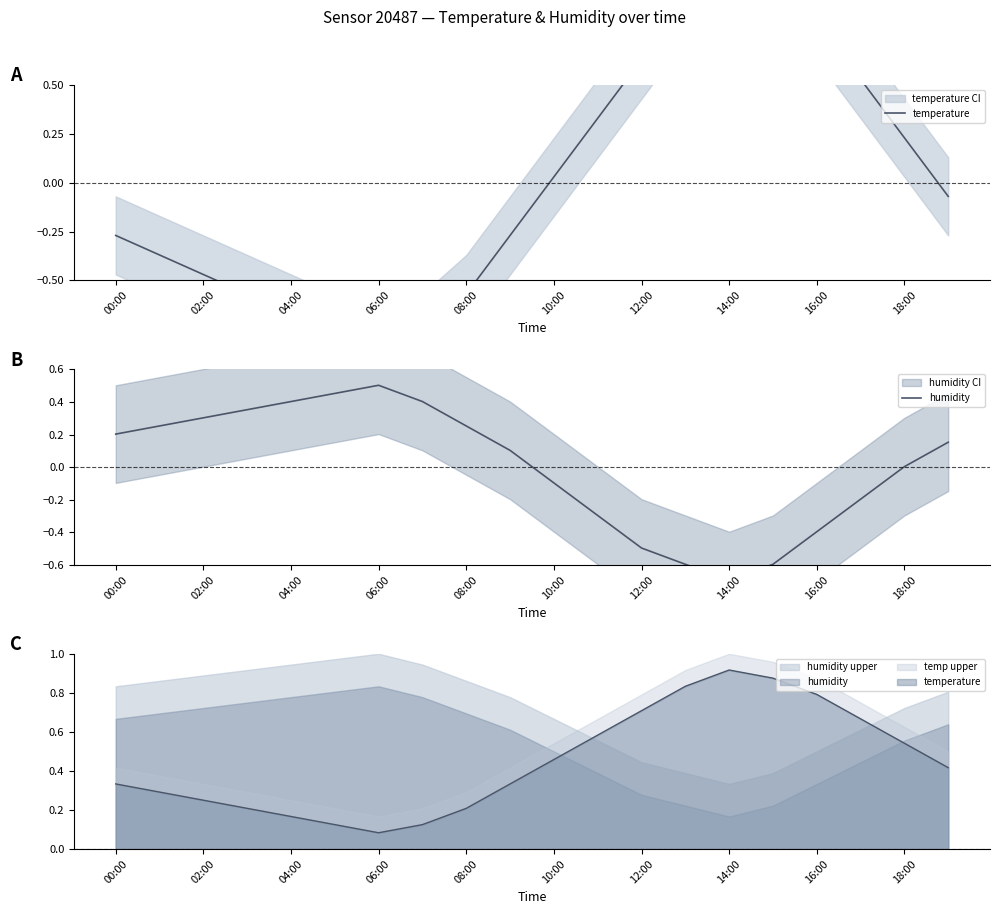

What is the sum of the humidity values at 12:00 and 14:00?

-1.2